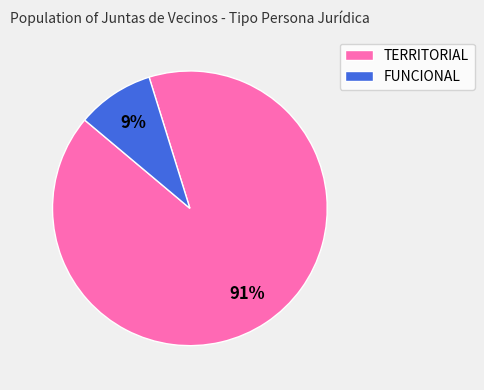

Combined, do TERRITORIAL and FUNCIONAL account for over 50%?

Yes